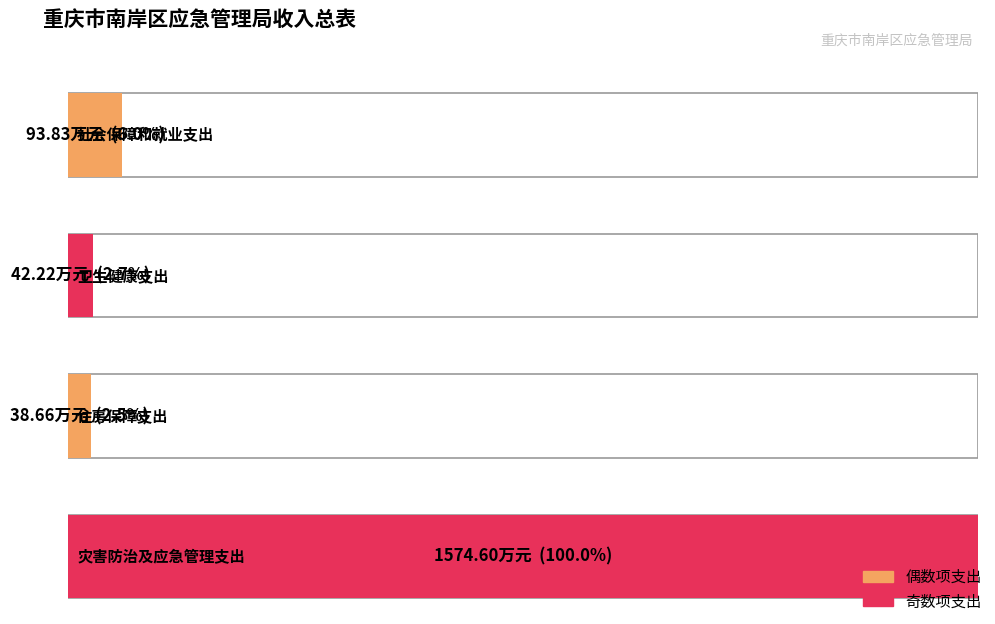

Reading left to right, what are all the values shown in this chart?

社会保障和就业支出=93.8	卫生健康支出=42.2	住房保障支出=38.7	灾害防治及应急管理支出=1574.6